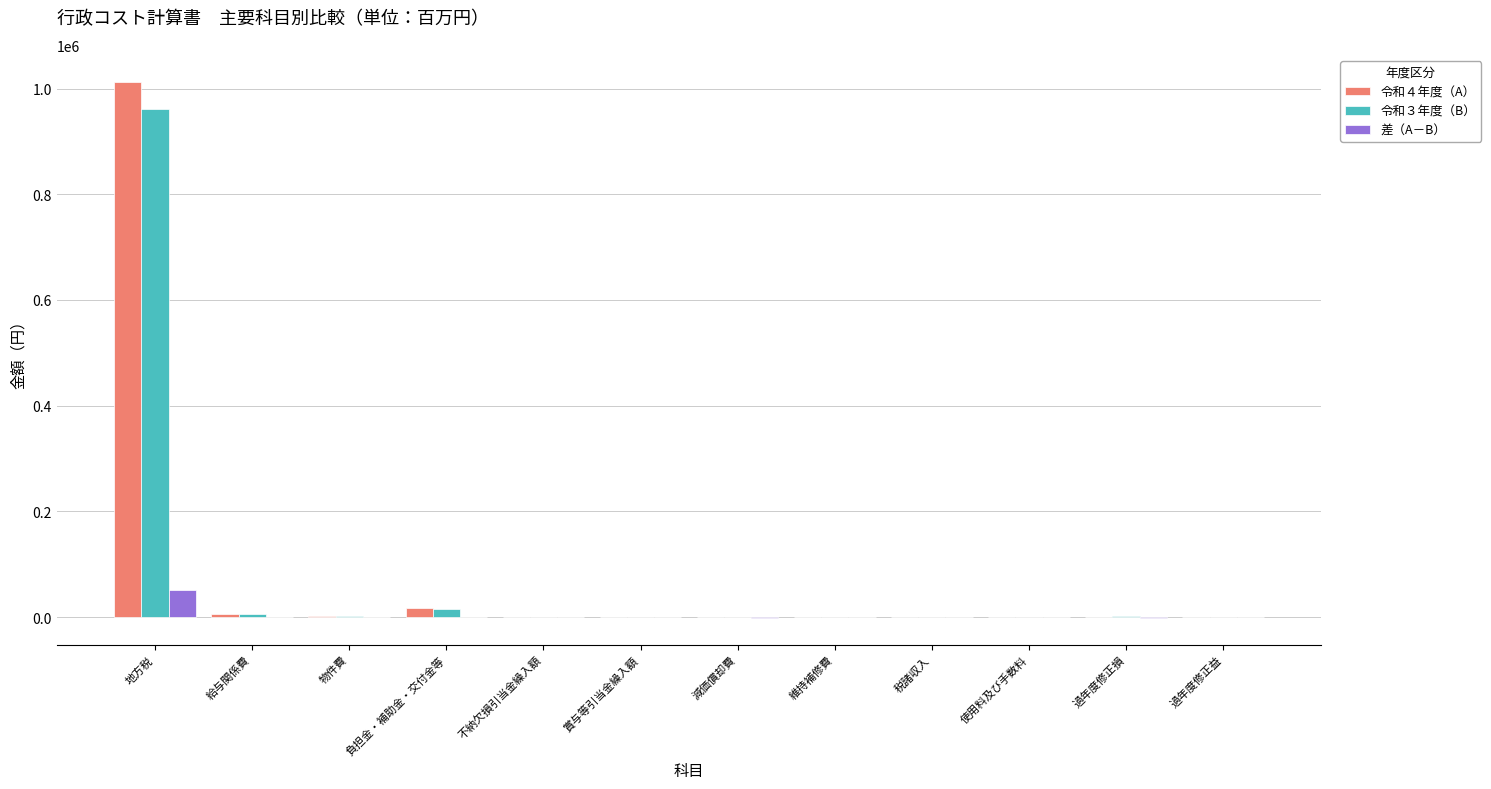

Which series has the largest range (max minus min)?

令和４年度（A）